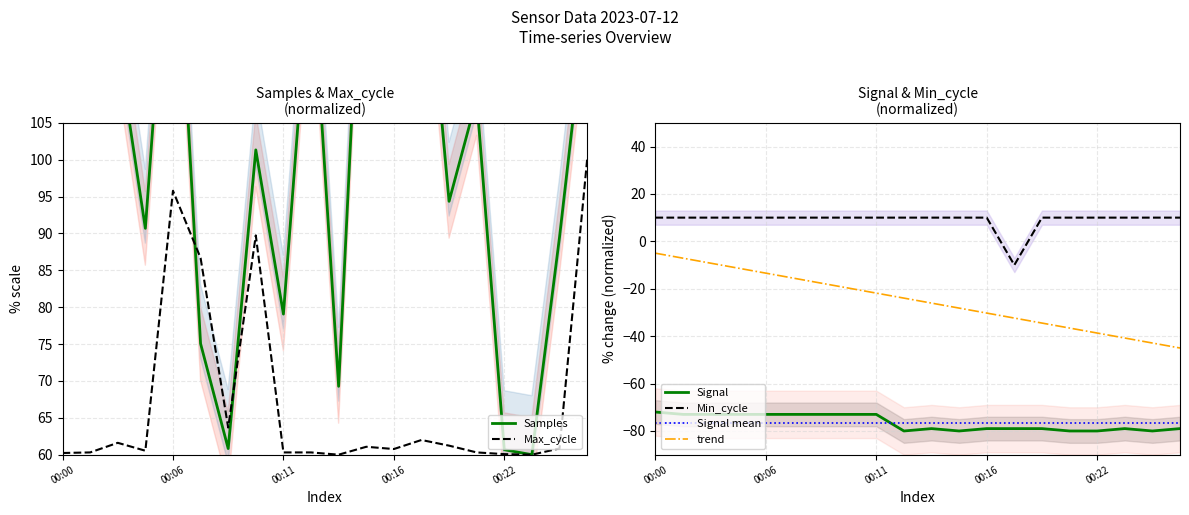

True or false: Min_cycle and Signal mean intersect in this chart.

False